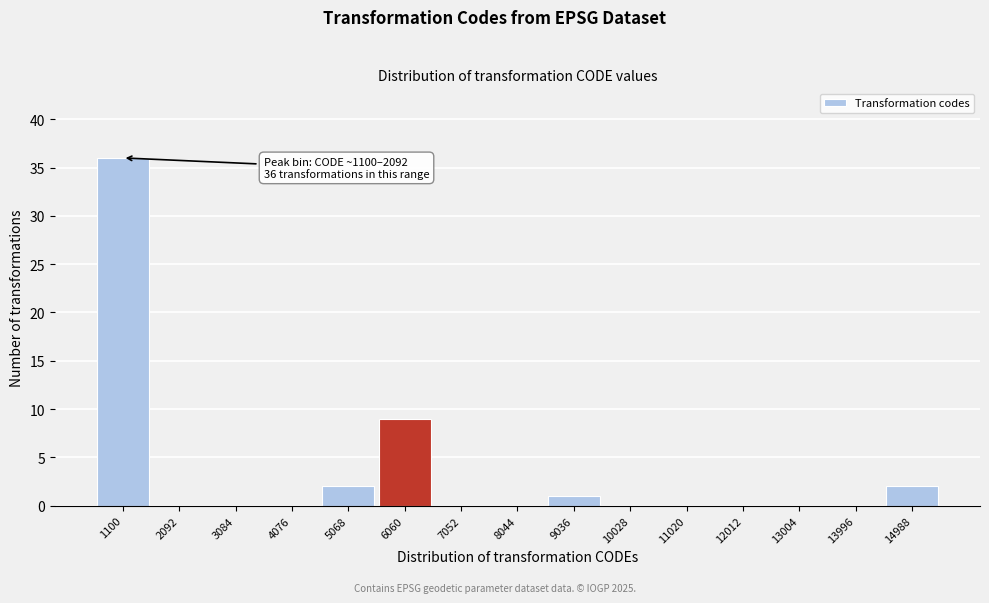

Reading left to right, extract all data points from this chart.

1100=36	2092=0	3084=0	4076=0	5068=2	6060=9	7052=0	8044=0	9036=1	10028=0	11020=0	12012=0	13004=0	13996=0	14988=2